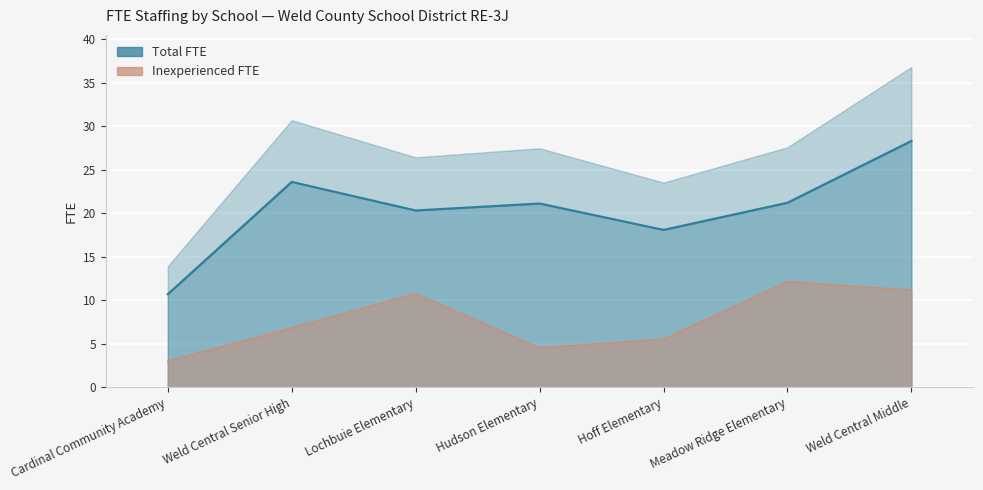

At which category does Inexperienced FTE reach its first local valley?

Hudson Elementary